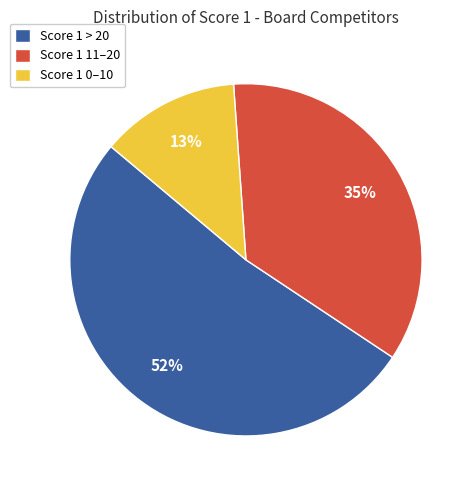

What percentage is the Score 1 0–10 slice, to the nearest percent?

13%